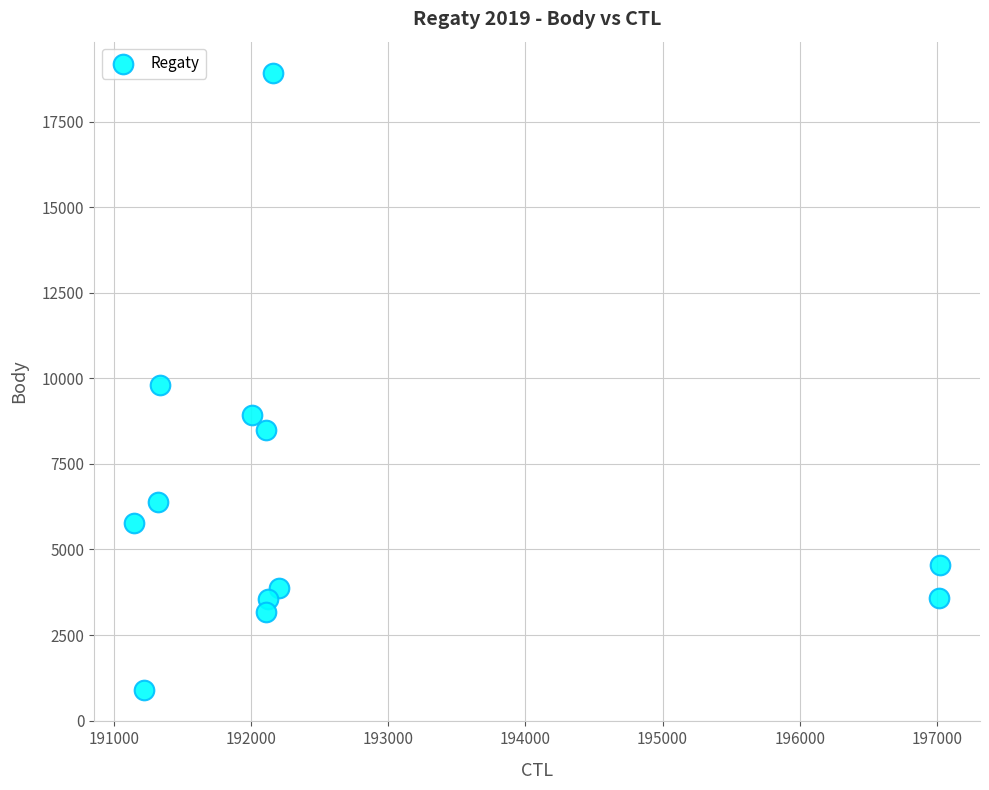

What is the average Y value?

6497